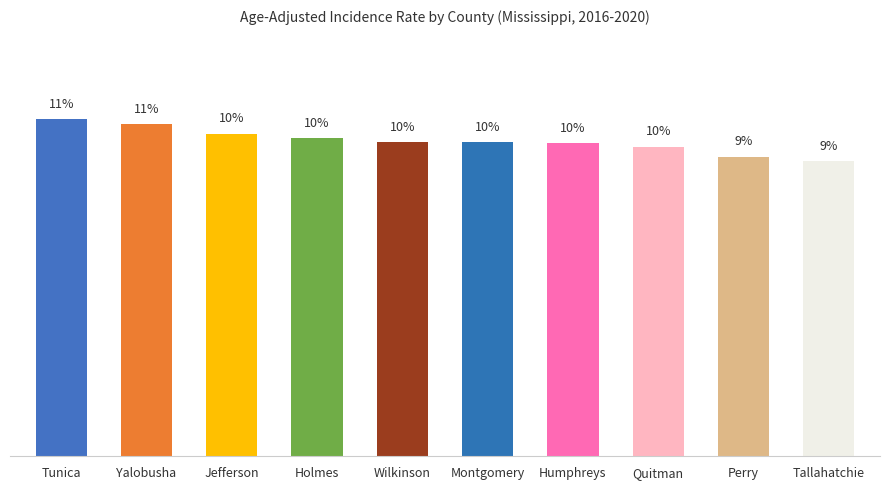

What is the label of the 1st bar from the left?

Tunica